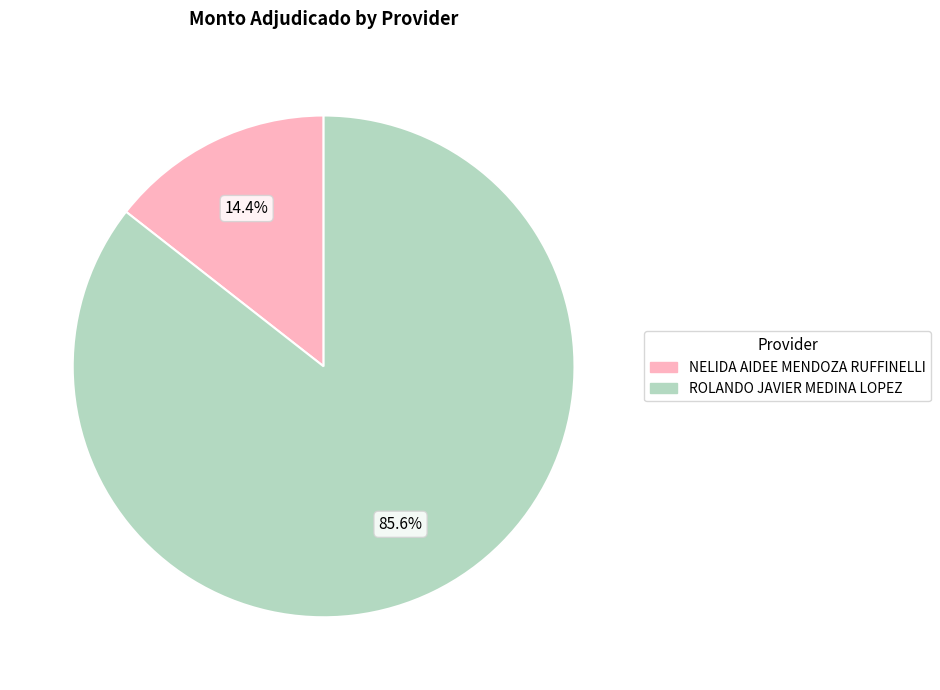

Do NELIDA AIDEE MENDOZA RUFFINELLI and ROLANDO JAVIER MEDINA LOPEZ together represent more than half of the pie?

Yes